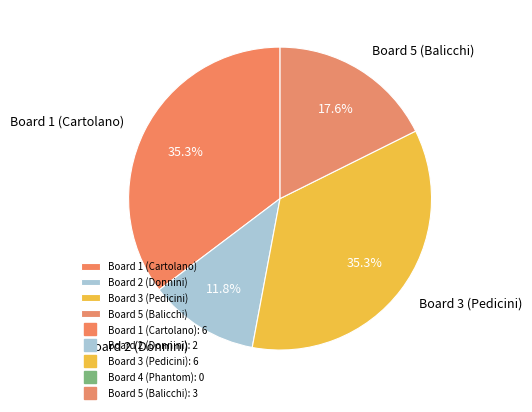

Combined, do Board 1 (Cartolano) and Board 3 (Pedicini) account for over 50%?

Yes